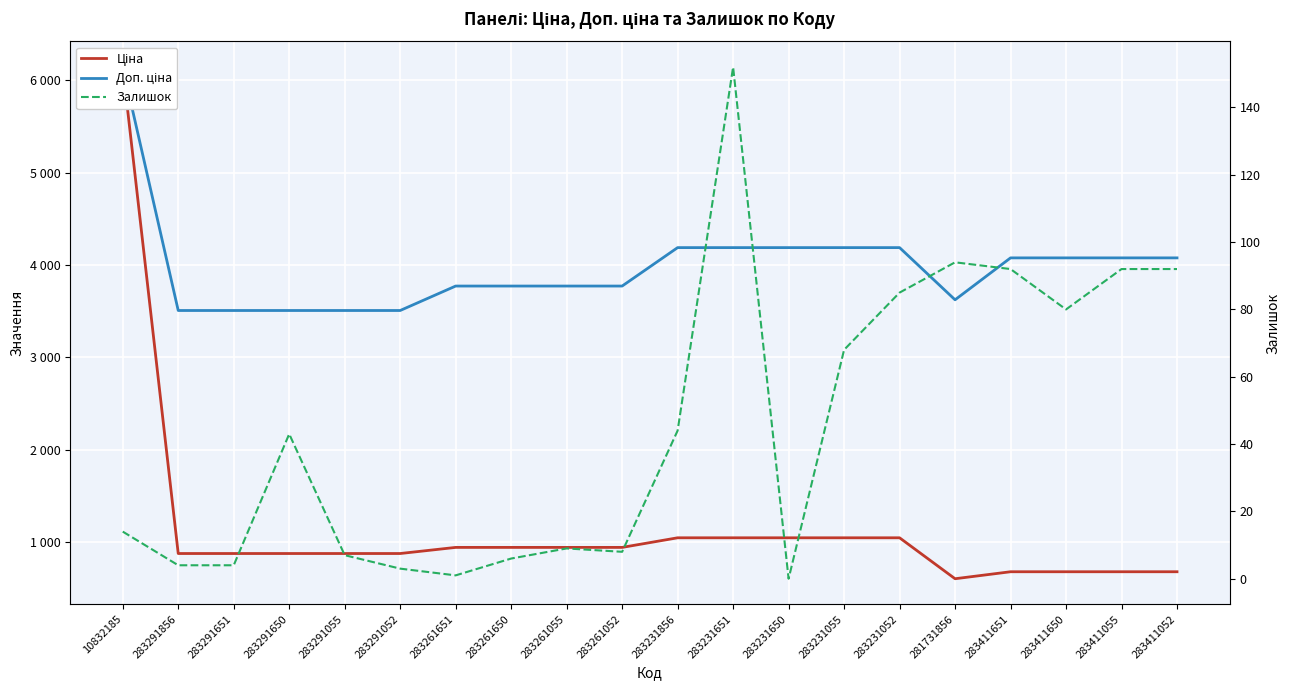

Is the value of Ціна at 283291856 greater than the value of Доп. ціна at 283231856?

No